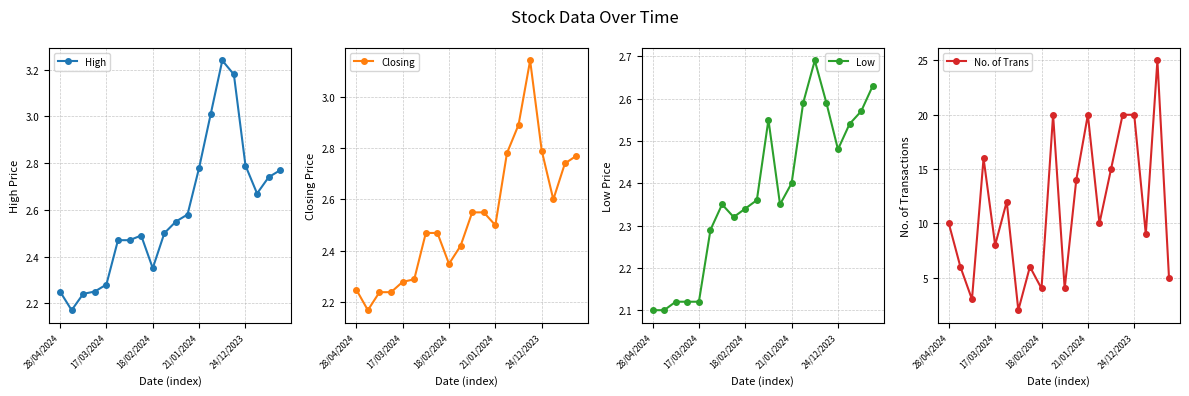

How many lines are shown in the chart?

4